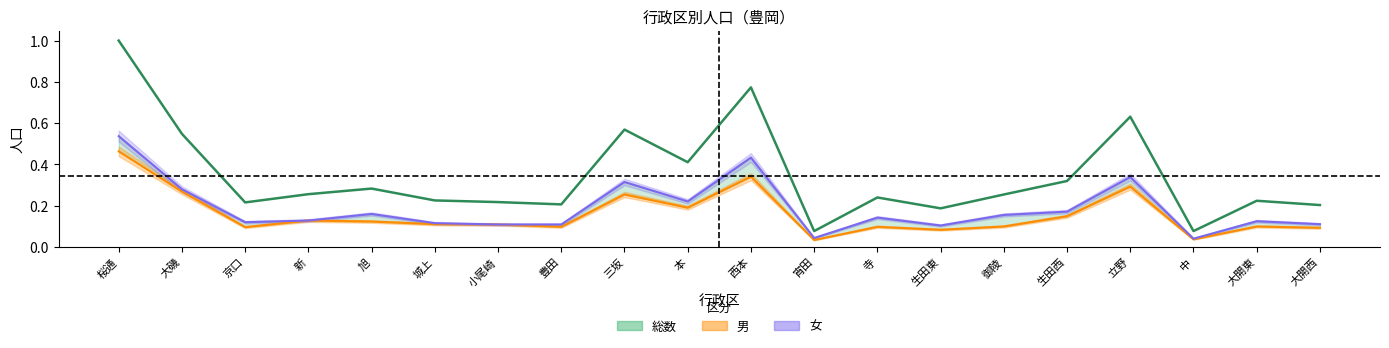

True or false: 総数 has a value of 0.2 at 生田東.

True